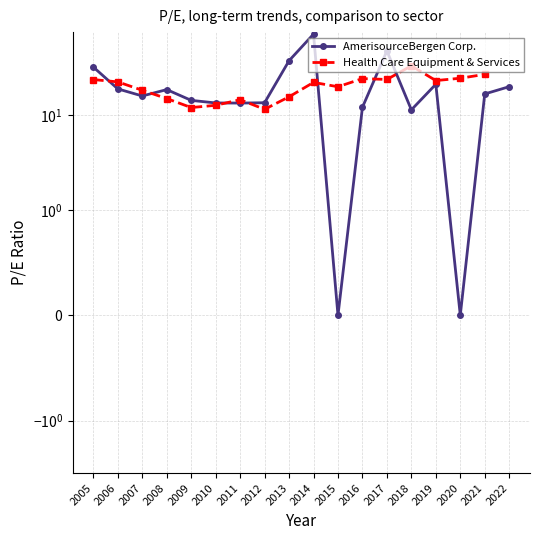

How many values in the Health Care Equipment & Services series exceed 22?

9